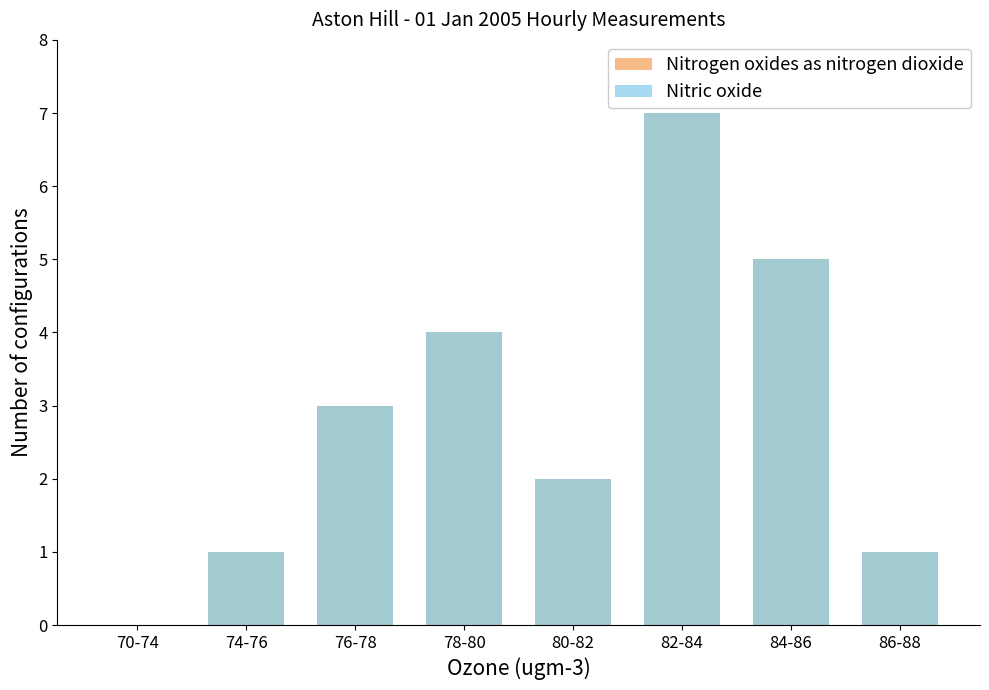

Reading left to right, what are all the values shown in this chart?

Nitrogen oxides as nitrogen dioxide: 0	1	3	4	2	7	5	1
Nitric oxide: 0	1	3	4	2	7	5	1